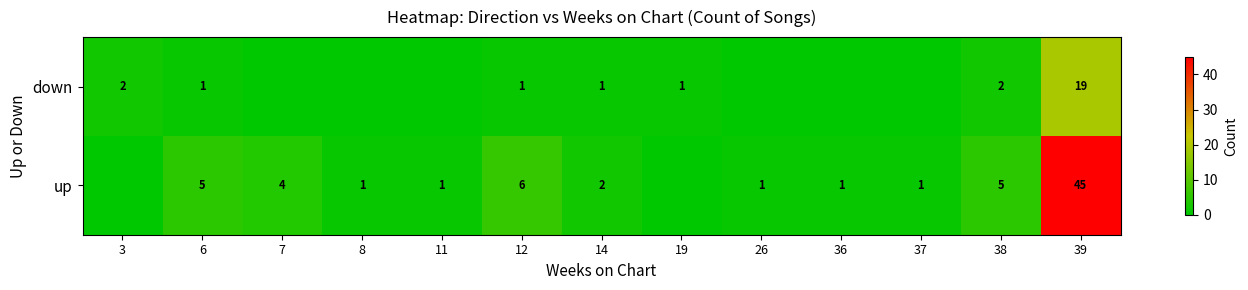

The up series shows 8 at 38. True or false?

False